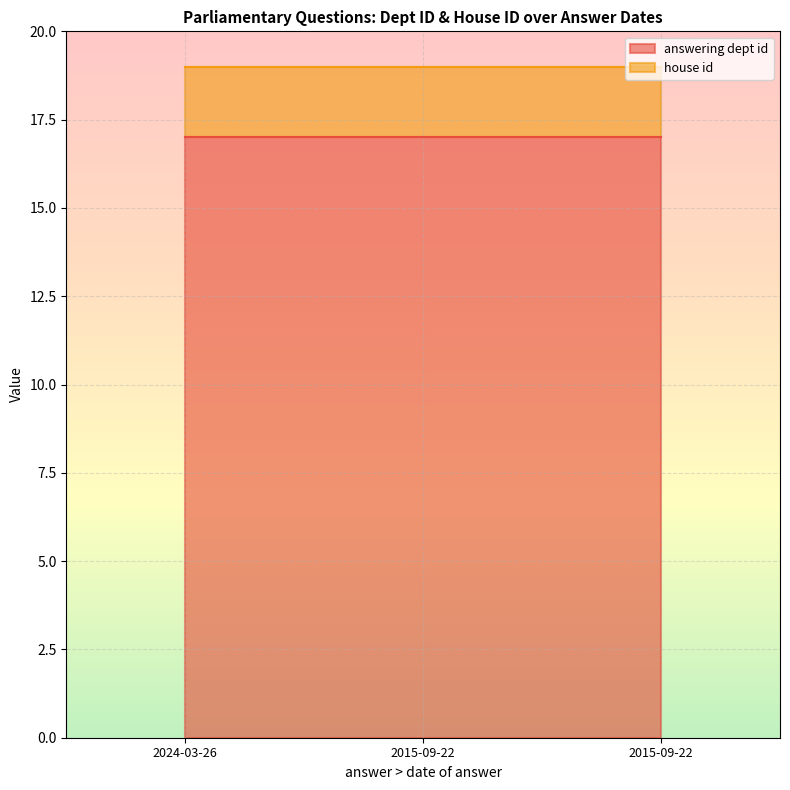

The answering dept id series shows 8 at 2024-03-26. True or false?

False